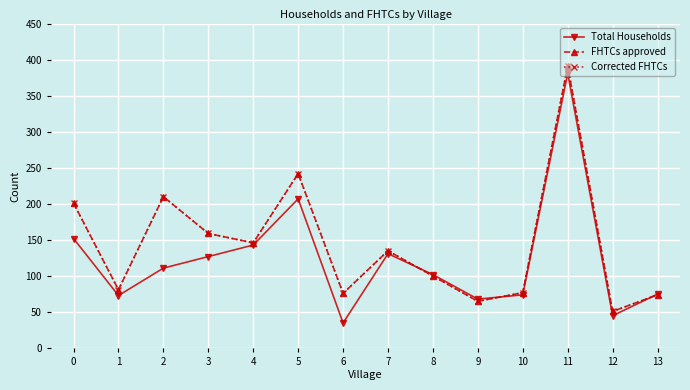

Does the chart have visible grid lines?

Yes